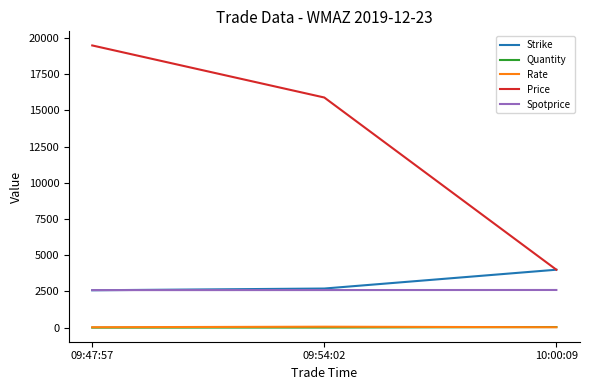

Which series has the largest total across all categories?

Price